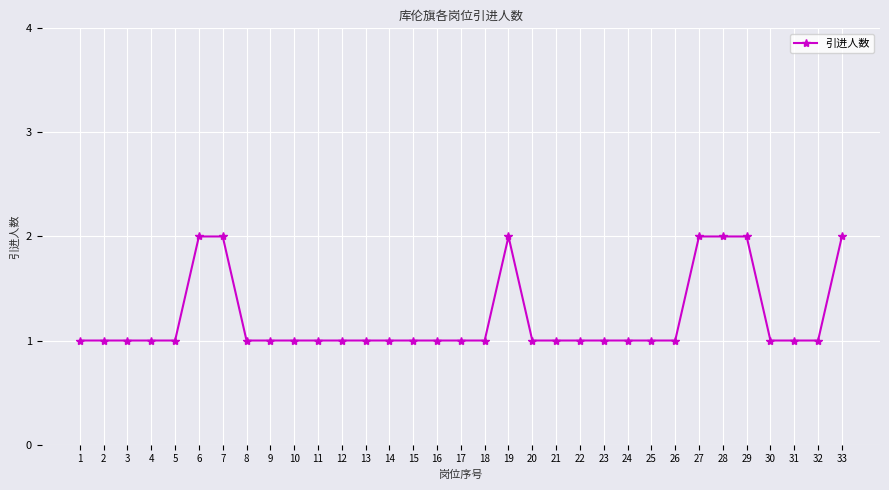

Count the number of data series in this chart.

1